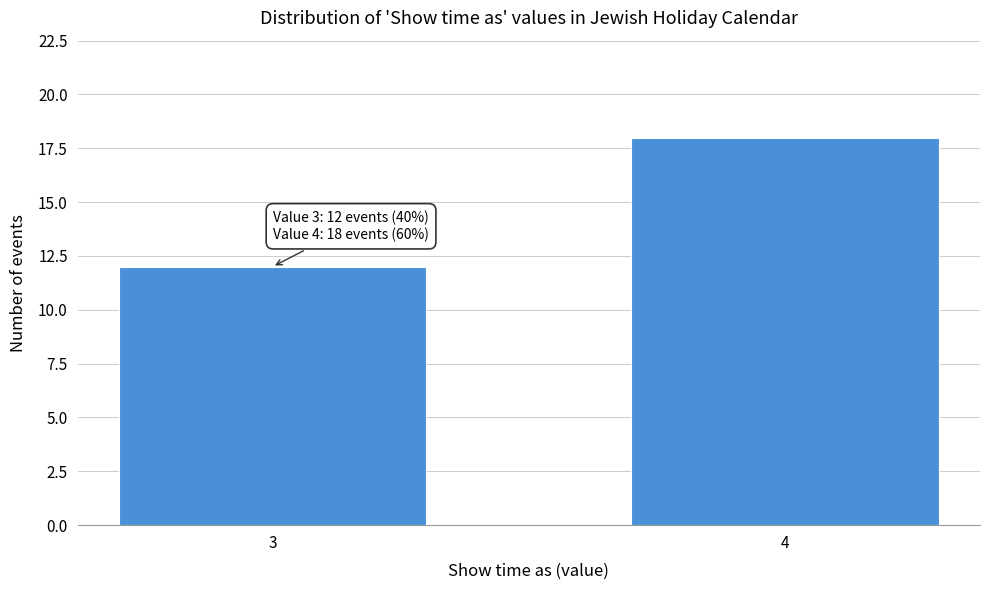

Reading left to right, extract all data points from this chart.

12	18